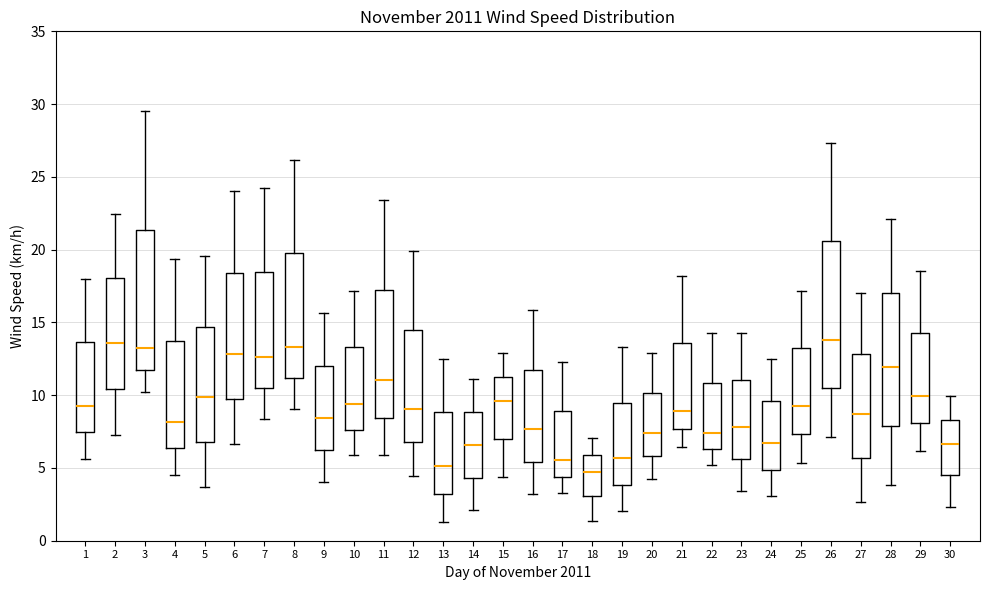

Reading left to right, read every box against the y-axis: the position of its median line, the range the box covers, and the ends of its whiskers. The values are not printed on the chart, so give them approximately, as read against the axis.

1: median 9.5, box 7.5 to 13.5, whiskers 5.5 to 18.0
2: median 13.5, box 10.5 to 18.0, whiskers 7.5 to 22.5
3: median 13.0, box 11.5 to 21.5, whiskers 10.0 to 29.5
4: median 8.0, box 6.5 to 14.0, whiskers 4.5 to 19.5
5: median 10.0, box 7.0 to 14.5, whiskers 3.5 to 19.5
6: median 13.0, box 9.5 to 18.5, whiskers 6.5 to 24.0
7: median 12.5, box 10.5 to 18.5, whiskers 8.5 to 24.0
8: median 13.5, box 11.0 to 20.0, whiskers 9.0 to 26.0
9: median 8.5, box 6.0 to 12.0, whiskers 4.0 to 15.5
10: median 9.5, box 7.5 to 13.5, whiskers 6.0 to 17.0
11: median 11.0, box 8.5 to 17.0, whiskers 6.0 to 23.5
12: median 9.0, box 7.0 to 14.5, whiskers 4.5 to 20.0
13: median 5.0, box 3.0 to 9.0, whiskers 1.5 to 12.5
14: median 6.5, box 4.5 to 9.0, whiskers 2.0 to 11.0
15: median 9.5, box 7.0 to 11.5, whiskers 4.5 to 13.0
16: median 7.5, box 5.5 to 11.5, whiskers 3.0 to 16.0
17: median 5.5, box 4.5 to 9.0, whiskers 3.5 to 12.5
18: median 4.5, box 3.0 to 6.0, whiskers 1.5 to 7.0
19: median 5.5, box 4.0 to 9.5, whiskers 2.0 to 13.5
20: median 7.5, box 6.0 to 10.0, whiskers 4.0 to 13.0
21: median 9.0, box 7.5 to 13.5, whiskers 6.5 to 18.0
22: median 7.5, box 6.5 to 11.0, whiskers 5.0 to 14.5
23: median 8.0, box 5.5 to 11.0, whiskers 3.5 to 14.5
24: median 6.5, box 5.0 to 9.5, whiskers 3.0 to 12.5
25: median 9.5, box 7.5 to 13.0, whiskers 5.5 to 17.0
26: median 14.0, box 10.5 to 20.5, whiskers 7.0 to 27.5
27: median 8.5, box 5.5 to 13.0, whiskers 2.5 to 17.0
28: median 12.0, box 8.0 to 17.0, whiskers 4.0 to 22.0
29: median 10.0, box 8.0 to 14.5, whiskers 6.0 to 18.5
30: median 6.5, box 4.5 to 8.5, whiskers 2.5 to 10.0